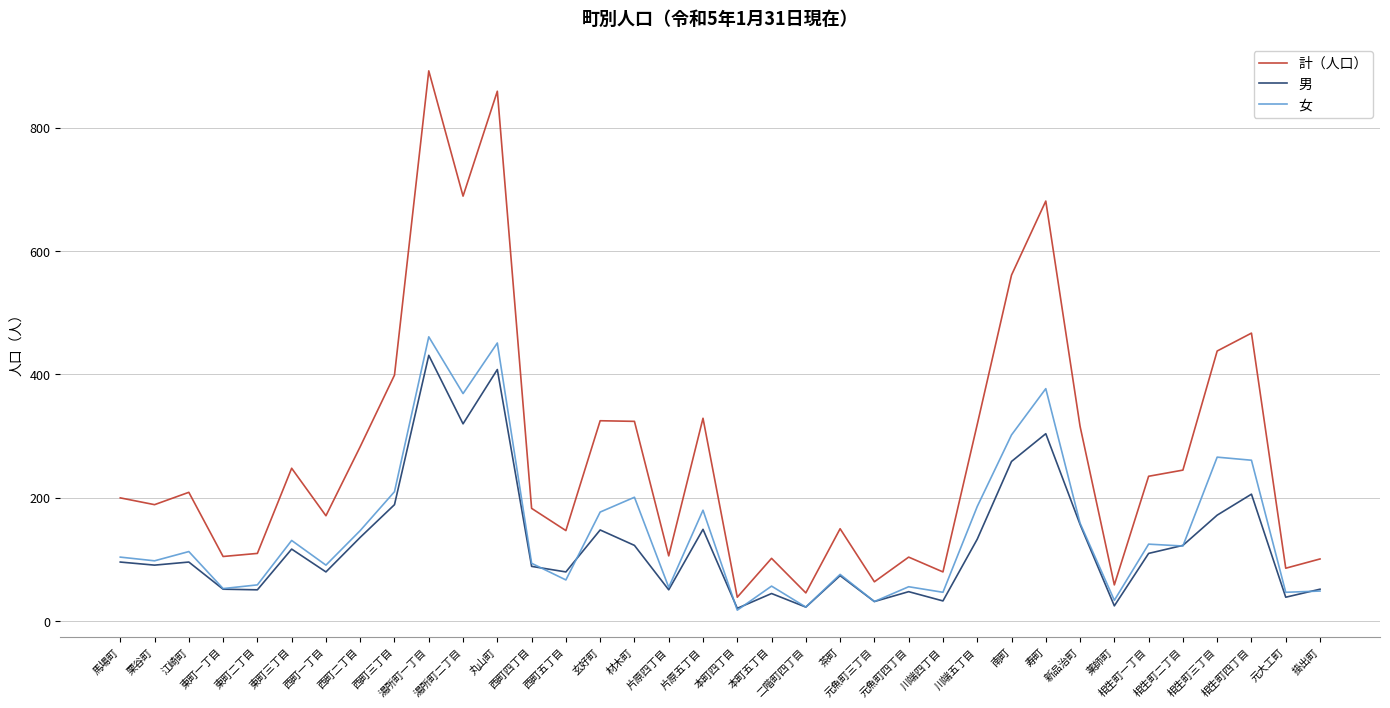

Which series has the largest total across all categories?

計（人口）